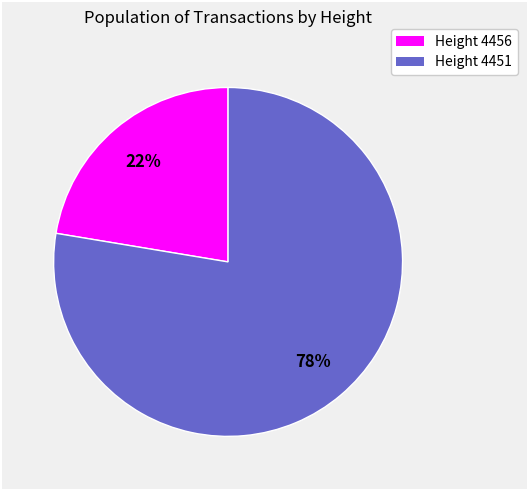

How many segments does this pie chart have?

2